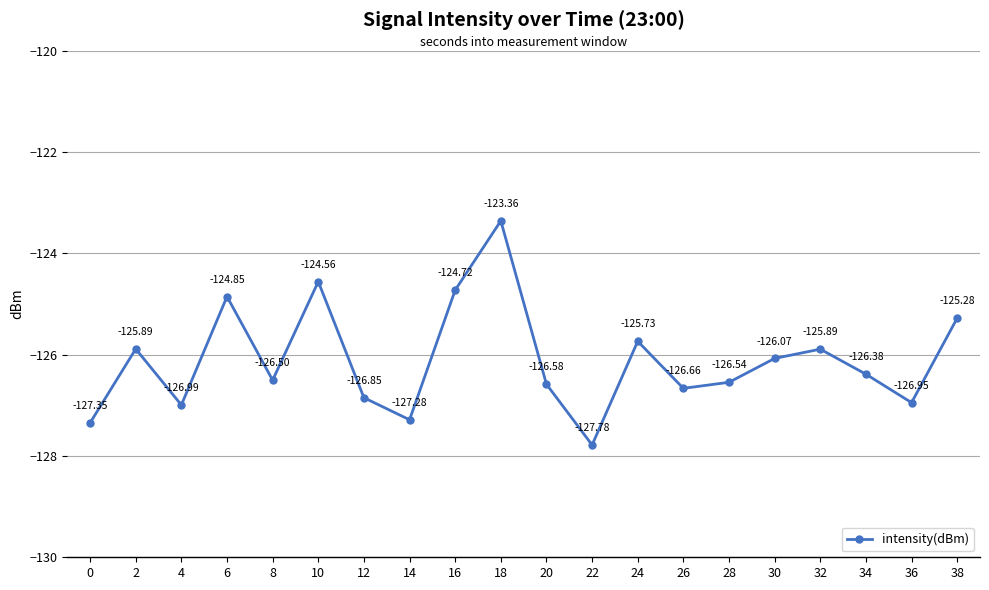

What value does the data have at 12?

-126.8